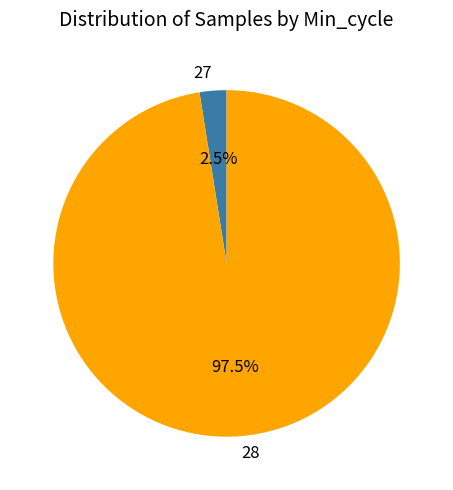

Which slice is the largest?

28